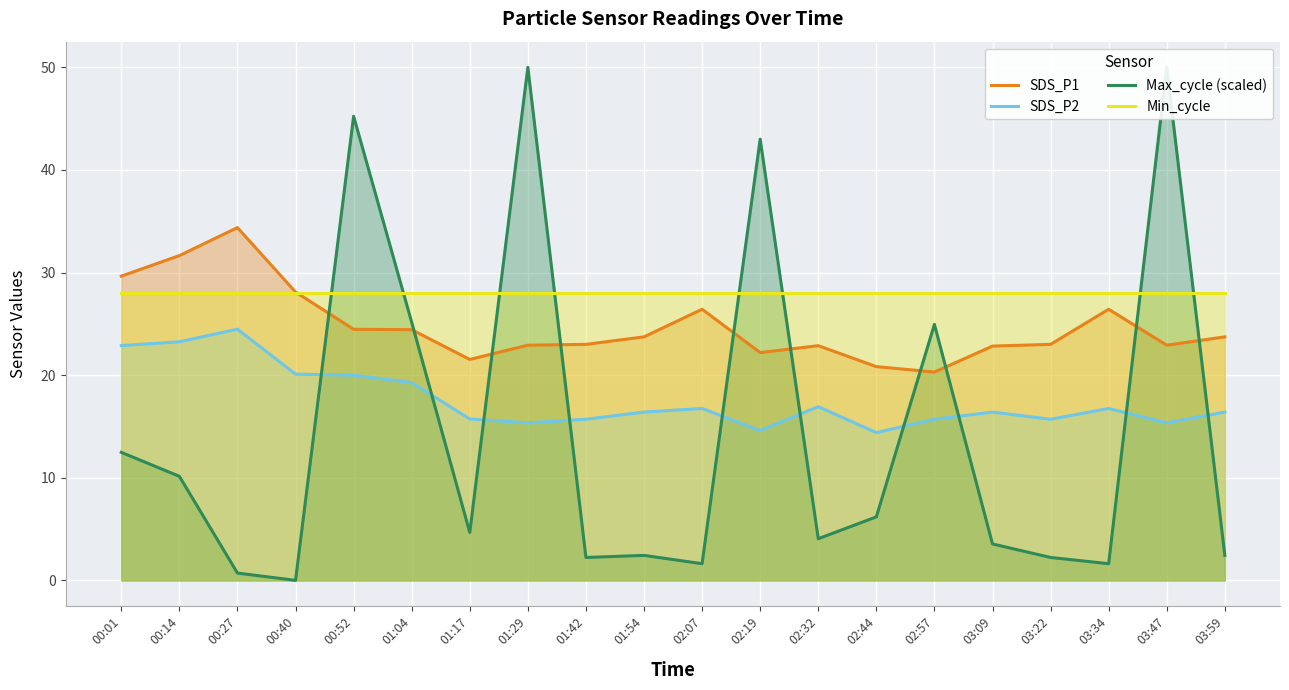

Which label corresponds to the smallest value in the chart?

00:40